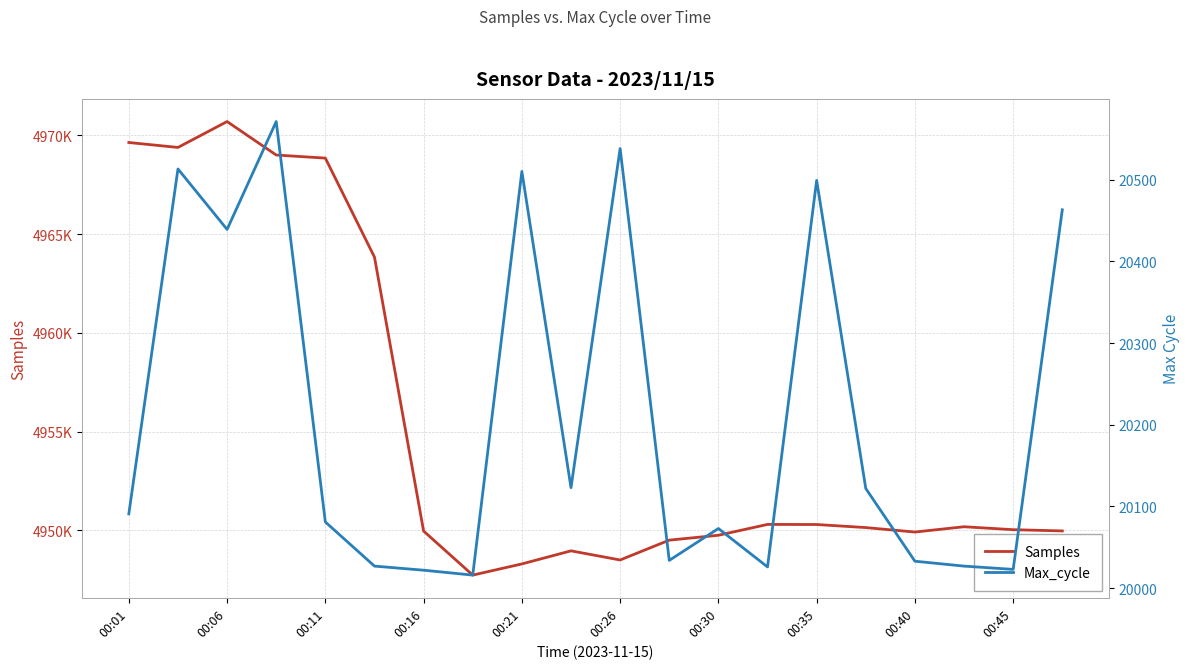

What is the value of the Max_cycle point at the 15th from the left?

20499